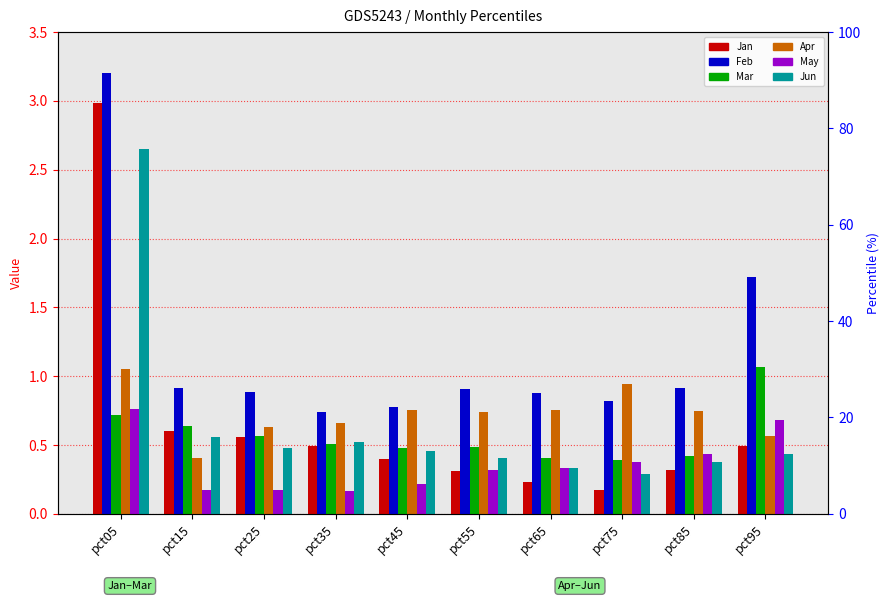

The value of Feb at pct15 is 0.9. True or false?

True